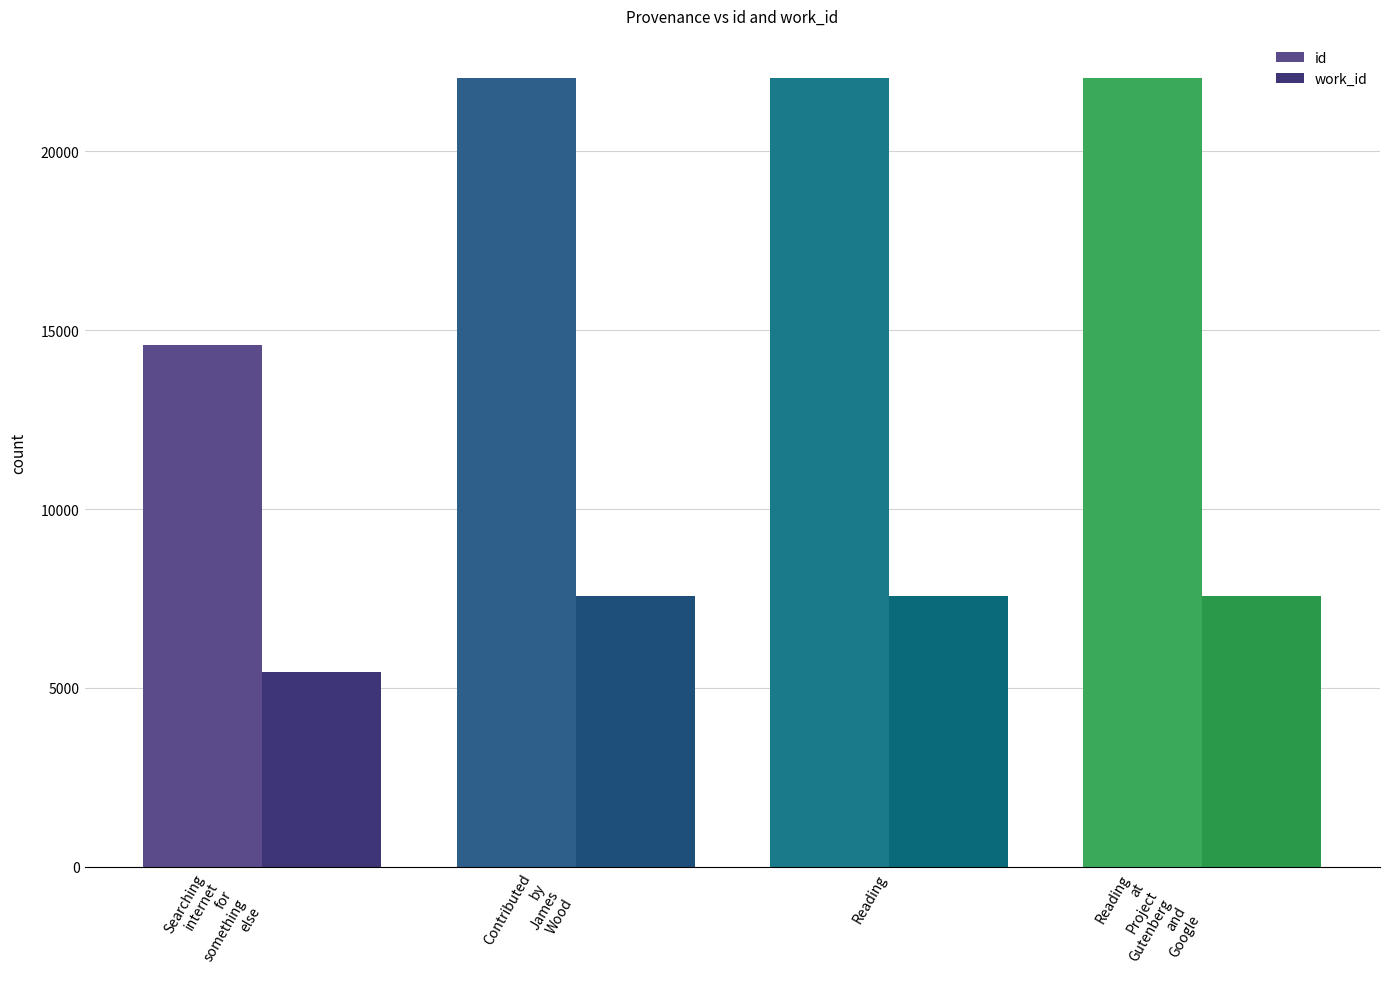

What is the difference between the highest and lowest values at Reading
at
Project
Gutenberg
and
Google?

14481